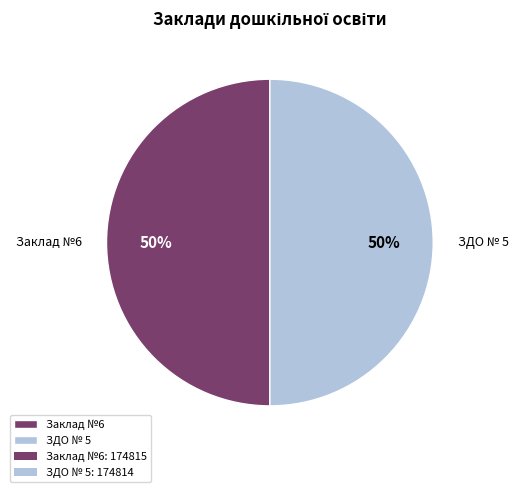

What percentage is the ЗДО № 5 slice, to the nearest percent?

50%